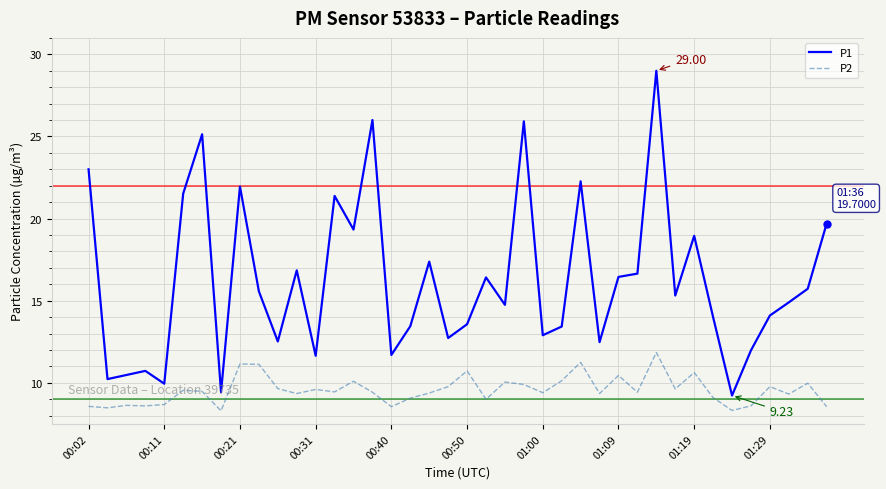

How many lines are shown in the chart?

2